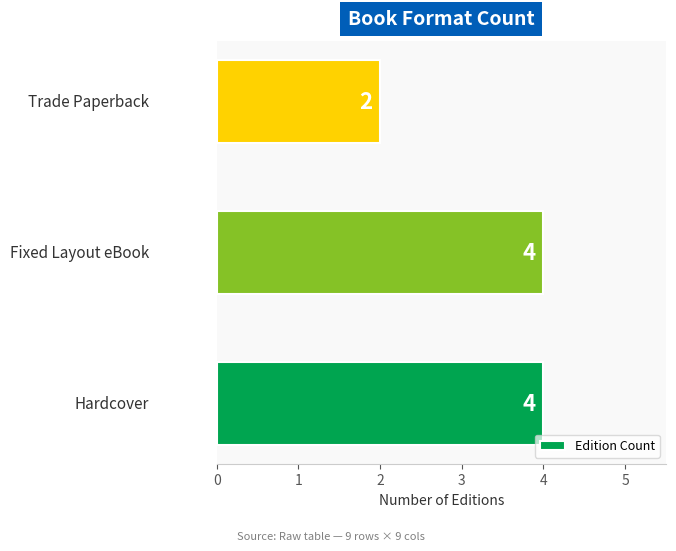

Reading bottom to top, list all the values displayed in this chart.

4	4	2